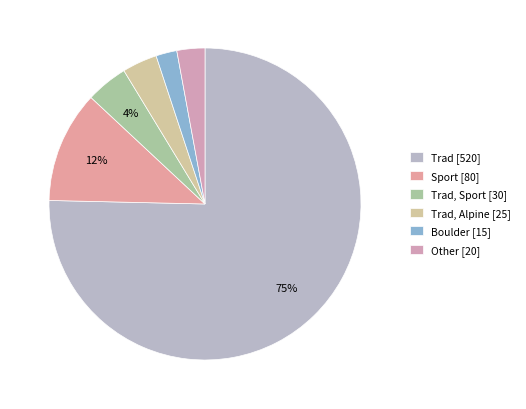

How many slices are in this pie chart?

6